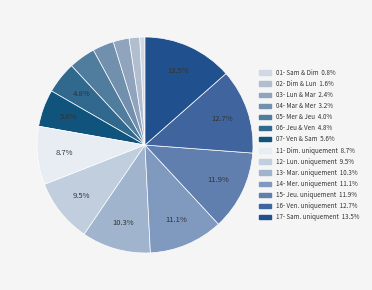

True or false: 16- Ven. uniquement accounts for 21% of the total.

False